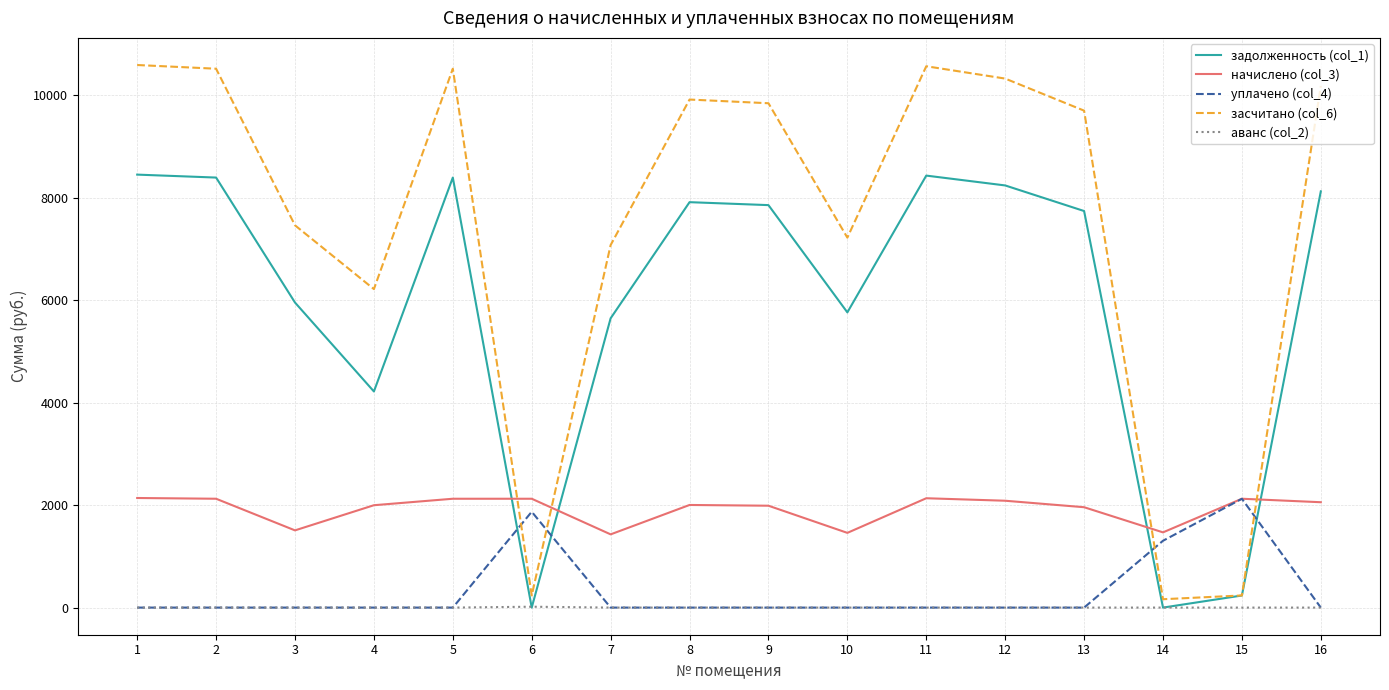

What is the difference between the highest and lowest values at 5?

10514.2